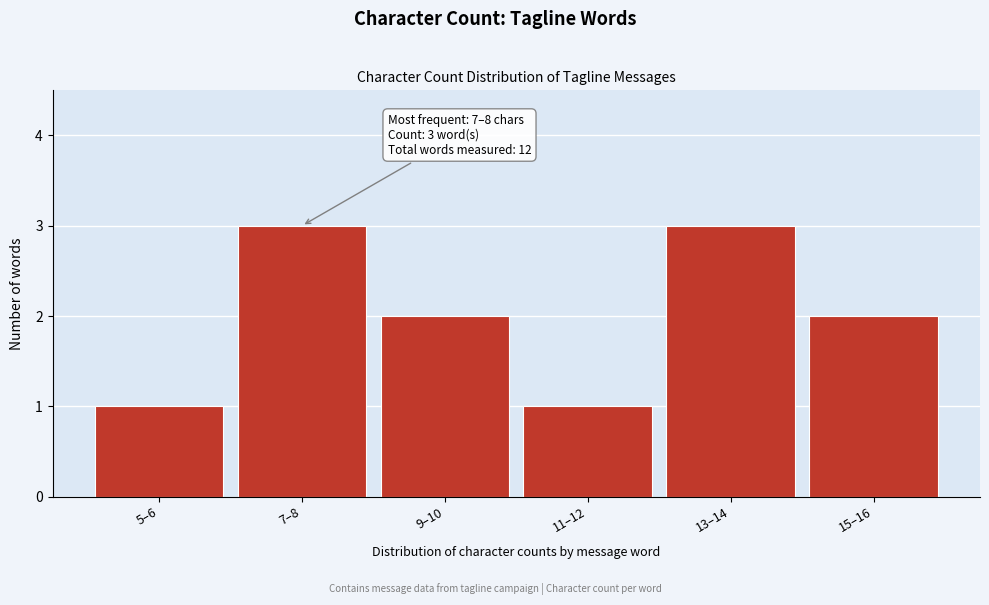

Reading left to right, what are all the values shown in this chart?

5–6=1	7–8=3	9–10=2	11–12=1	13–14=3	15–16=2